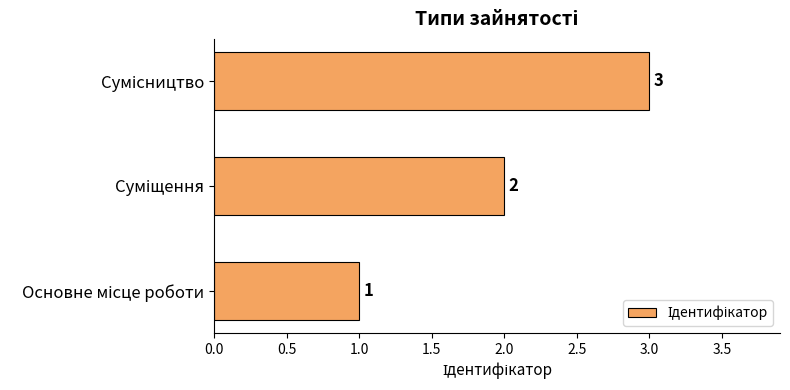

What is the greatest value displayed?

3